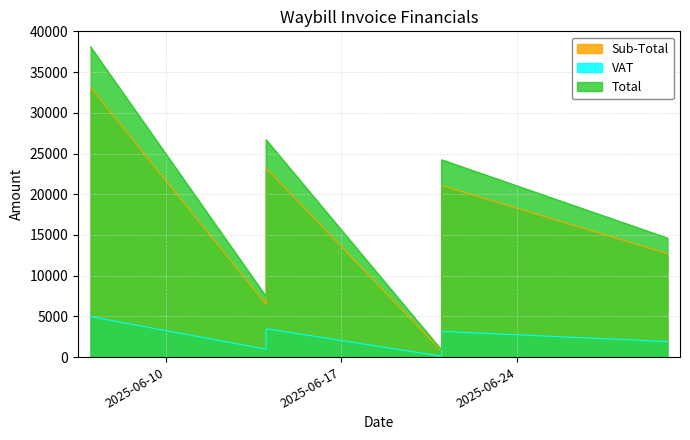

Reading left to right, what are all the values shown in this chart?

Sub-Total: 33141.1	6462.4	23210.4	737.9	21076.9	12715.3
VAT: 4971.2	969.4	3481.6	110.7	3161.5	1907.3
Total: 38112.3	7431.8	26692.0	848.6	24238.4	14622.6